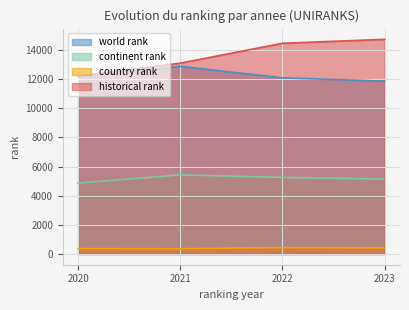

The continent rank series shows 5424.0 at 2021. True or false?

True